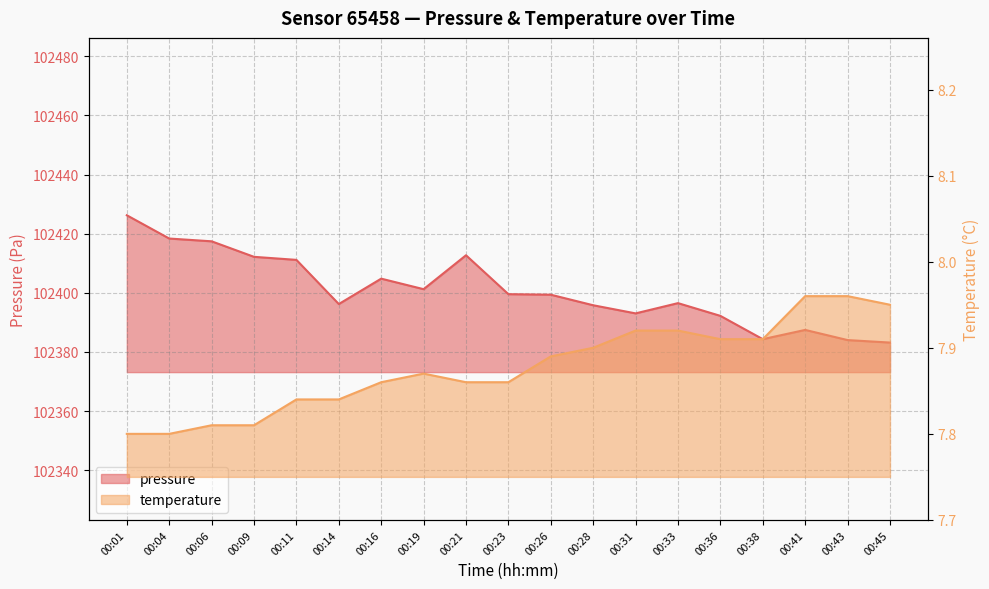

The temperature series shows 7.8 at 00:01. True or false?

True